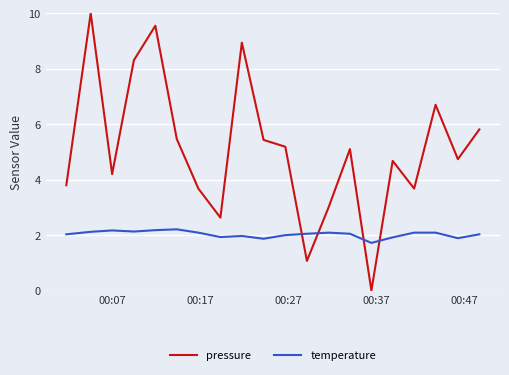

True or false: pressure and temperature cross at least once.

True